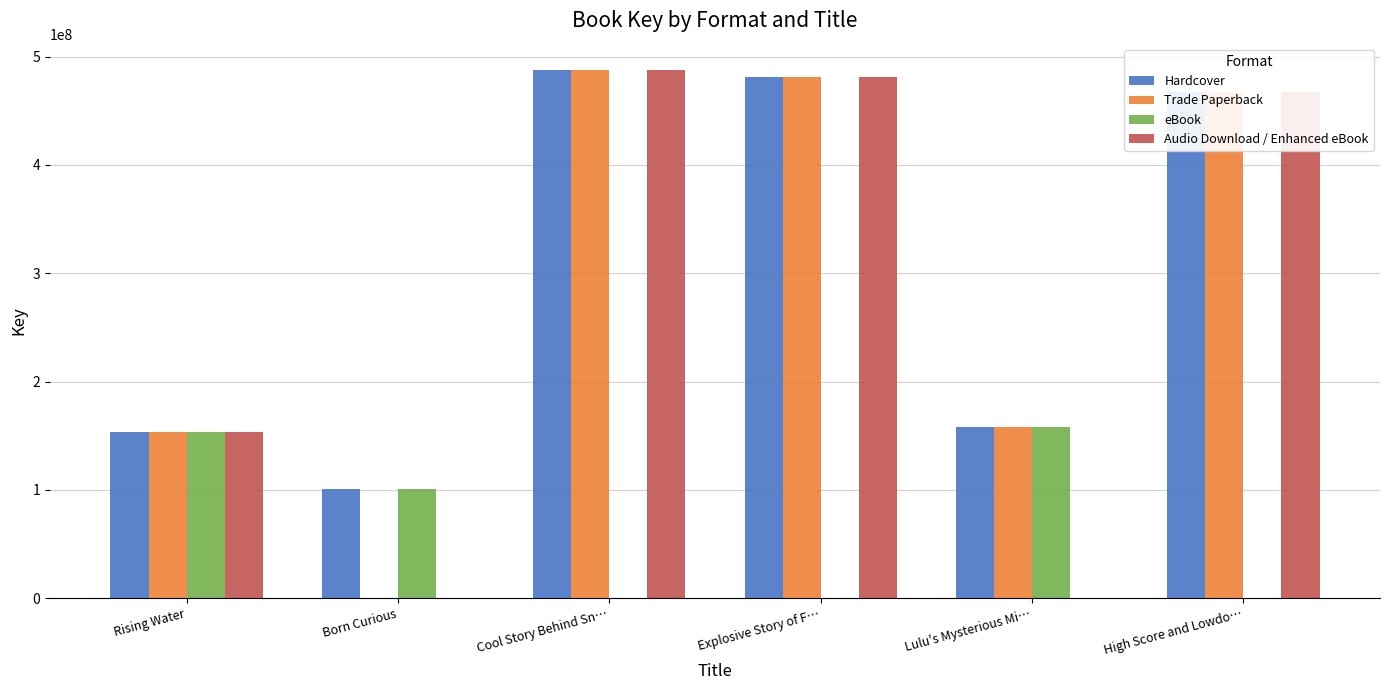

What is the greatest value displayed?

487539649